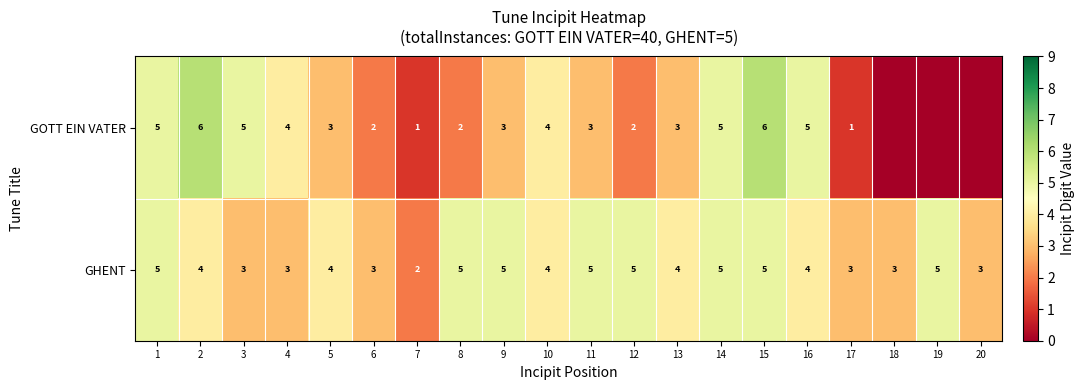

At which label does GHENT reach its minimum?

7